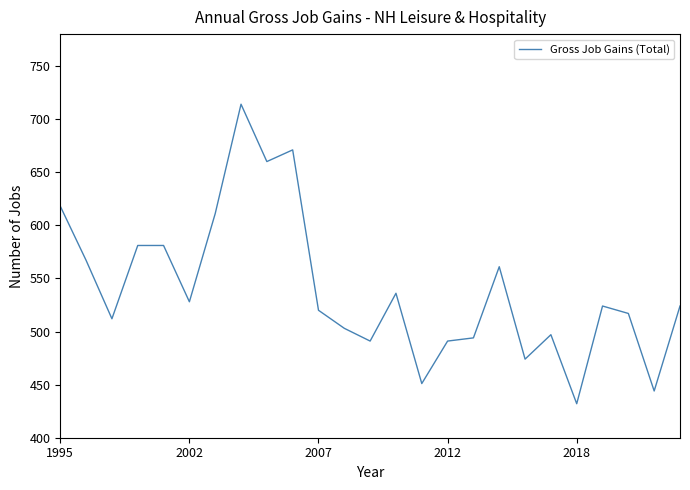

Does the chart display data point markers on the line(s)?

No